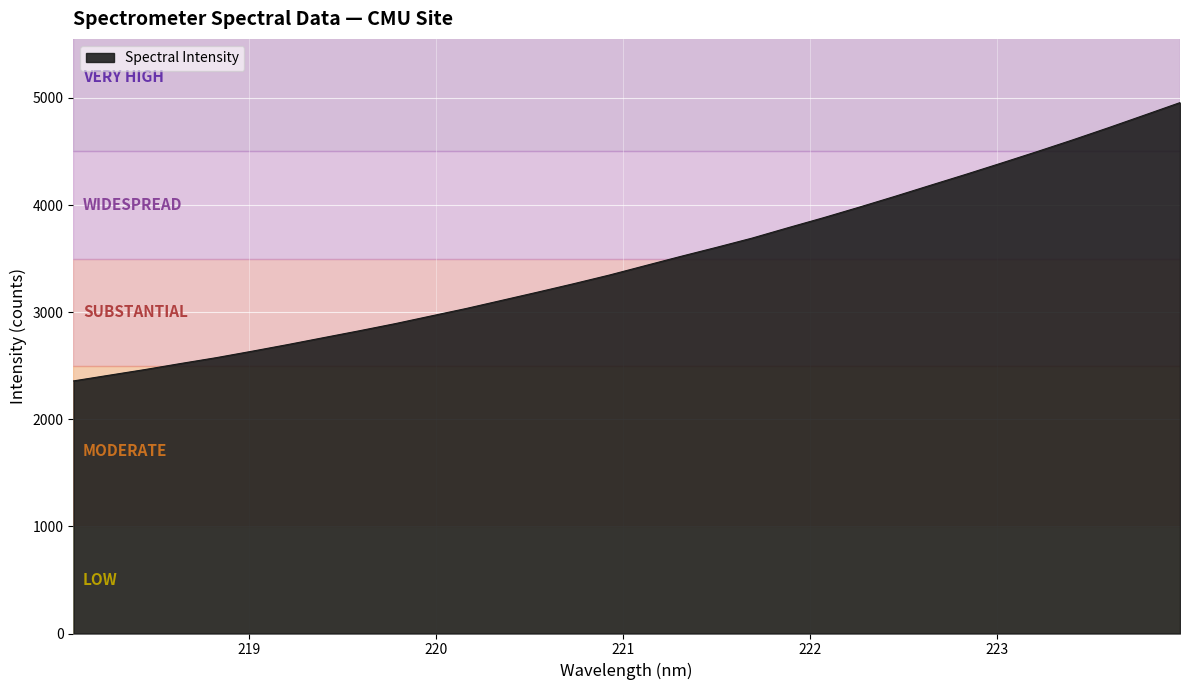

What is the sum of all values?

111525.5